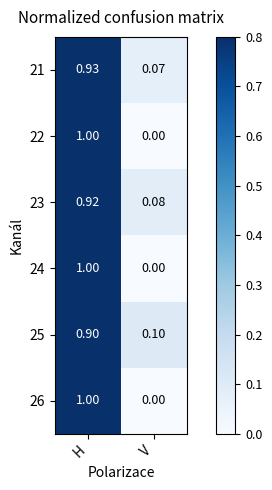

Which category has the highest value in the 24 series?

H